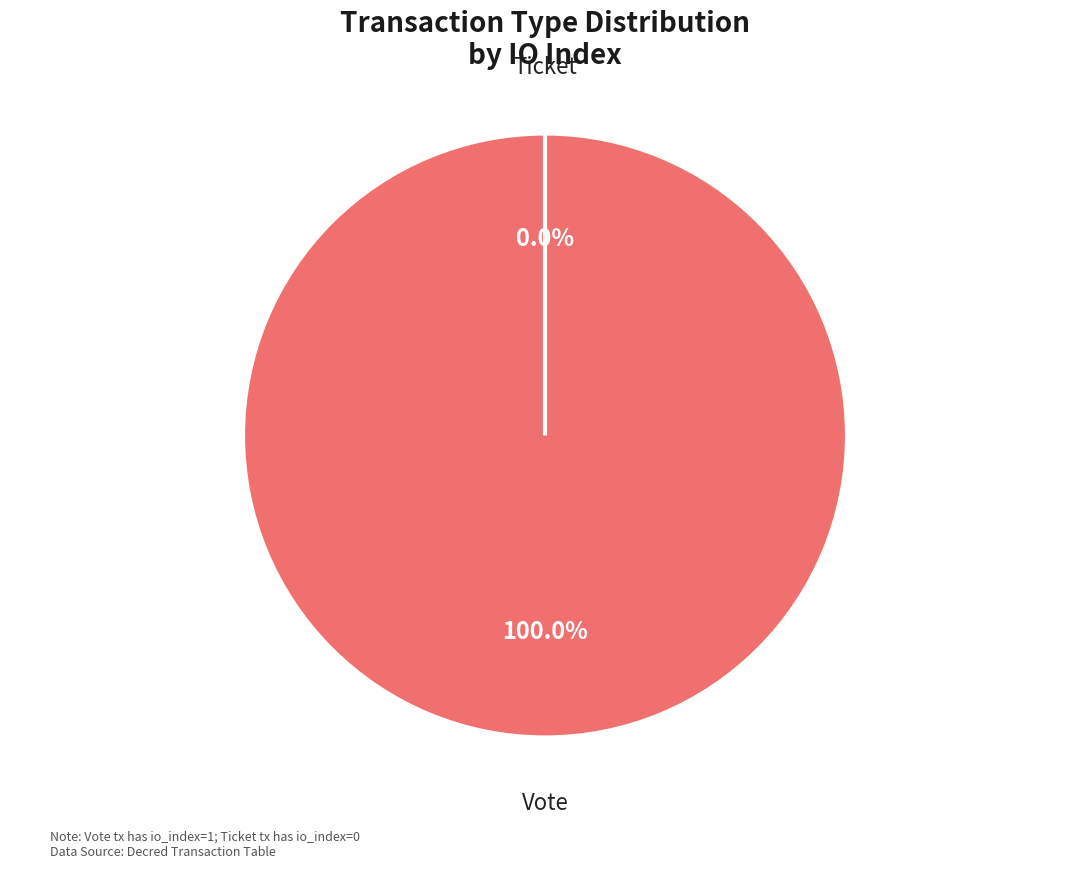

What is the change in value from Vote (io_index=1) to Ticket (io_index=0)?

-1